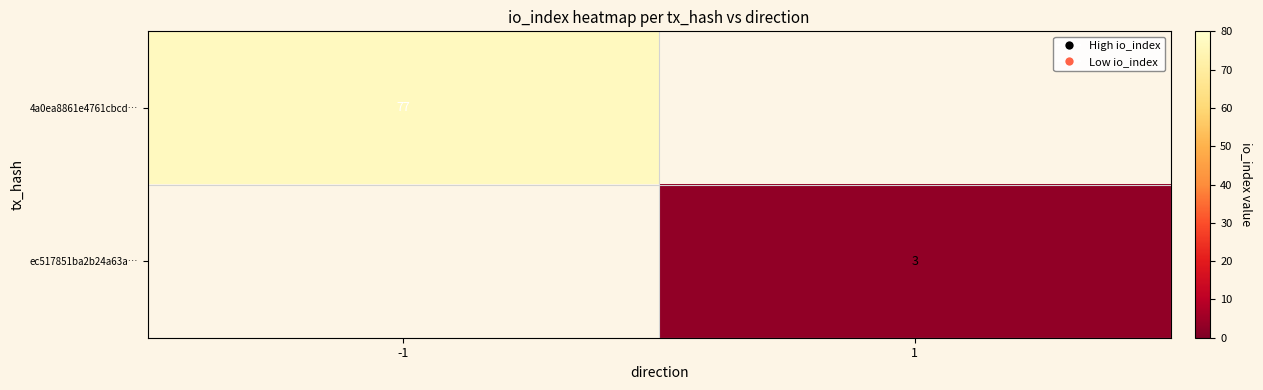

Is the value of ec517851ba2b24a63a… at 1 greater than the value of 4a0ea8861e4761cbcd… at -1?

No